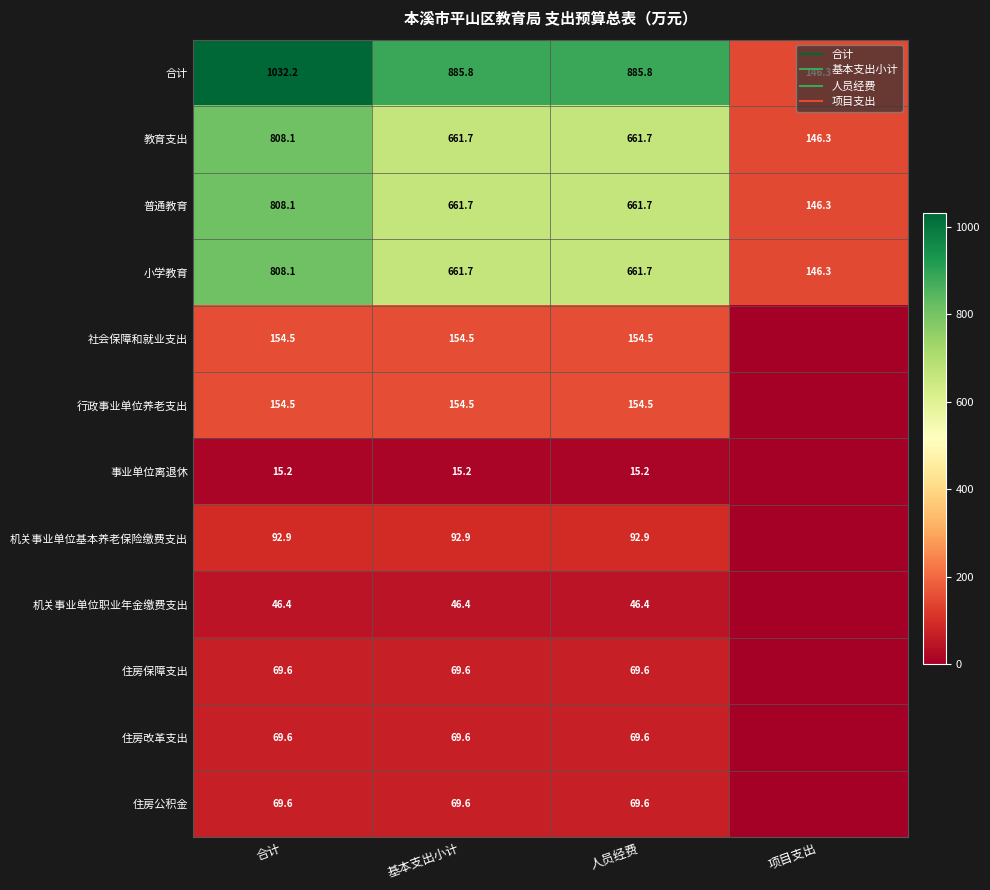

What is the approximate value of 教育支出 at 合计?

808.1